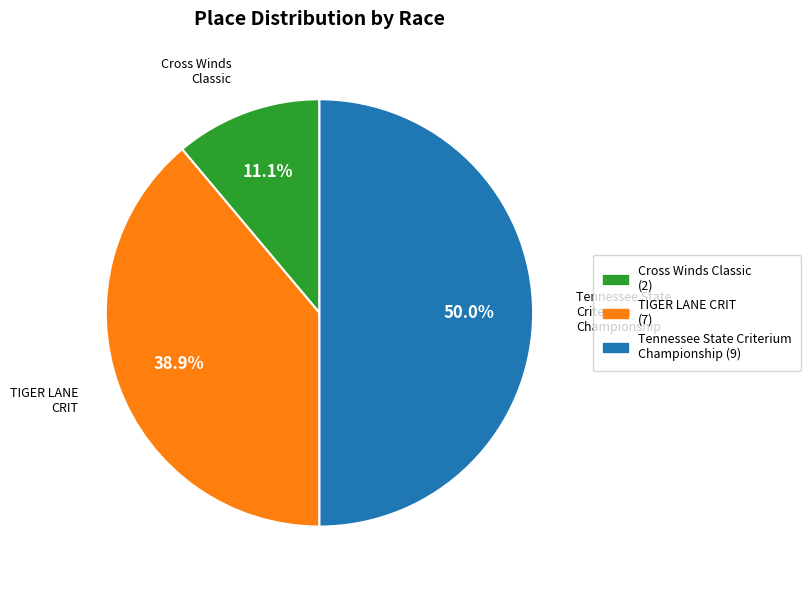

True or false: TIGER LANE CRIT accounts for 39% of the total.

True